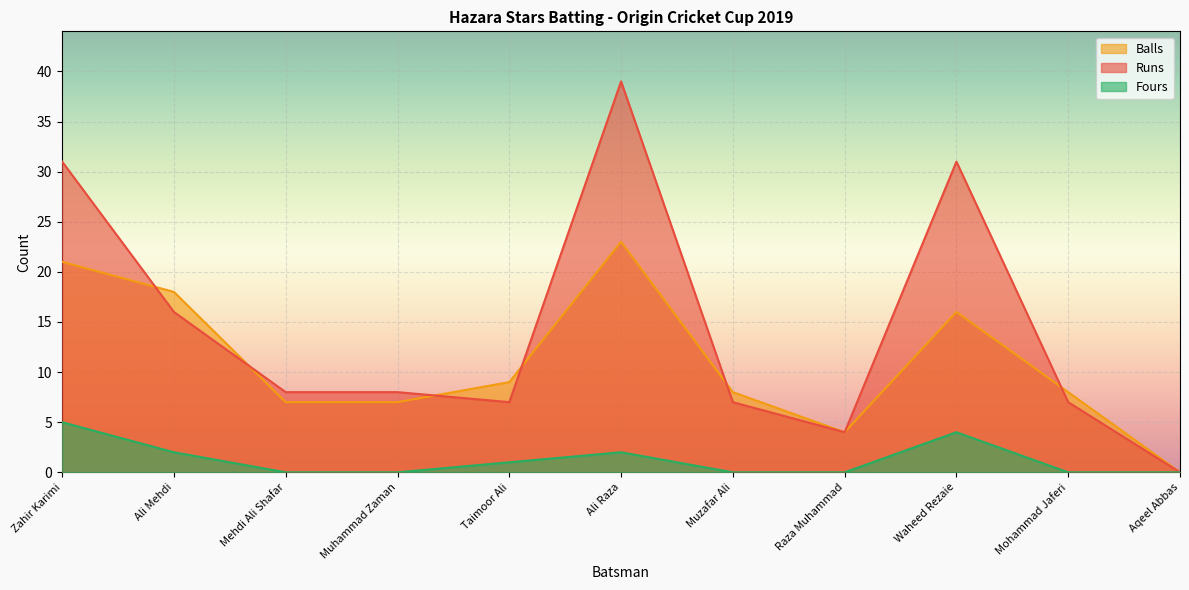

What are all the series names shown in the legend?

Balls, Runs, Fours